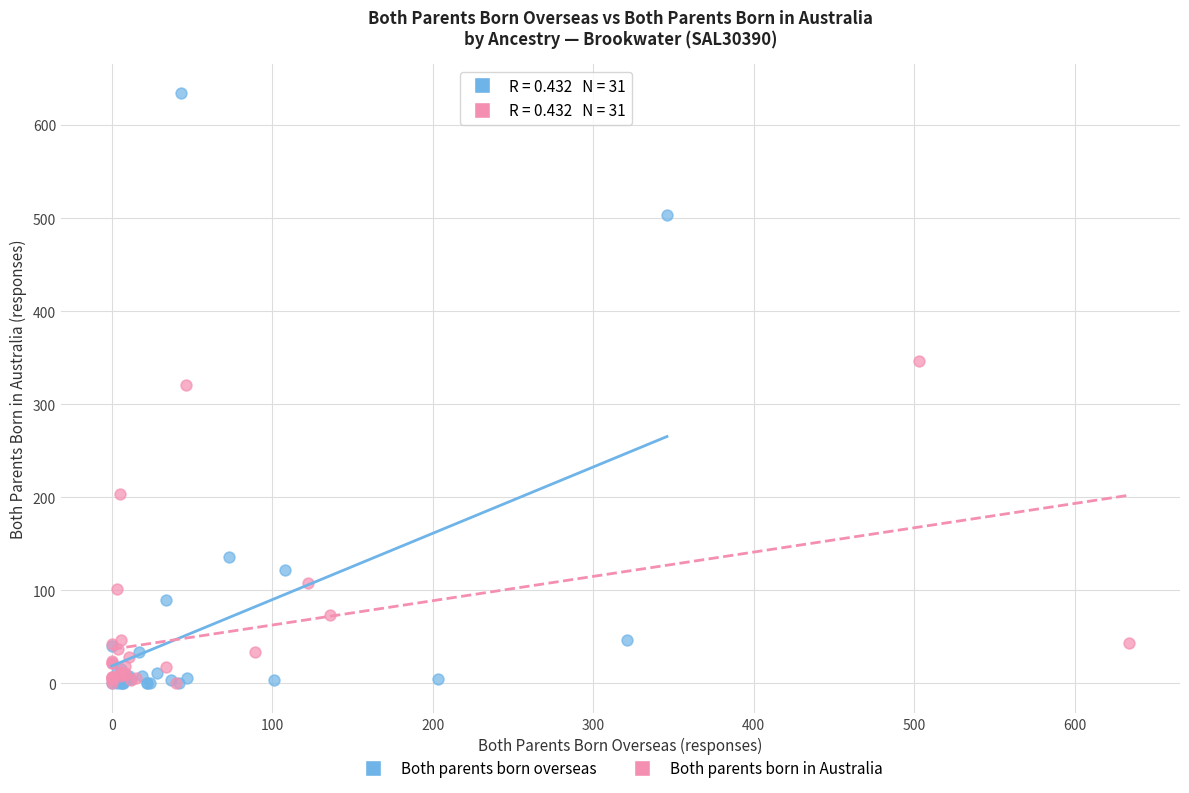

Which series contains the highest Y value?

Both parents born overseas